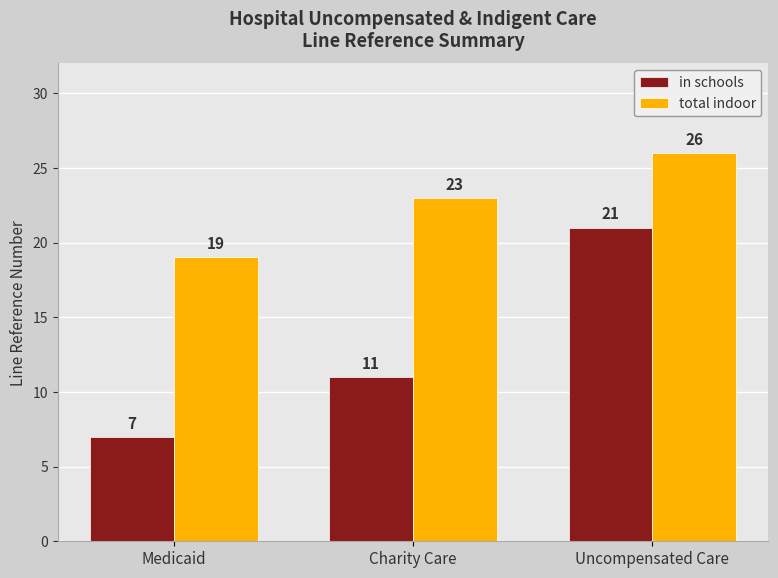

True or false: total indoor has a value of 26 at Uncompensated Care.

True